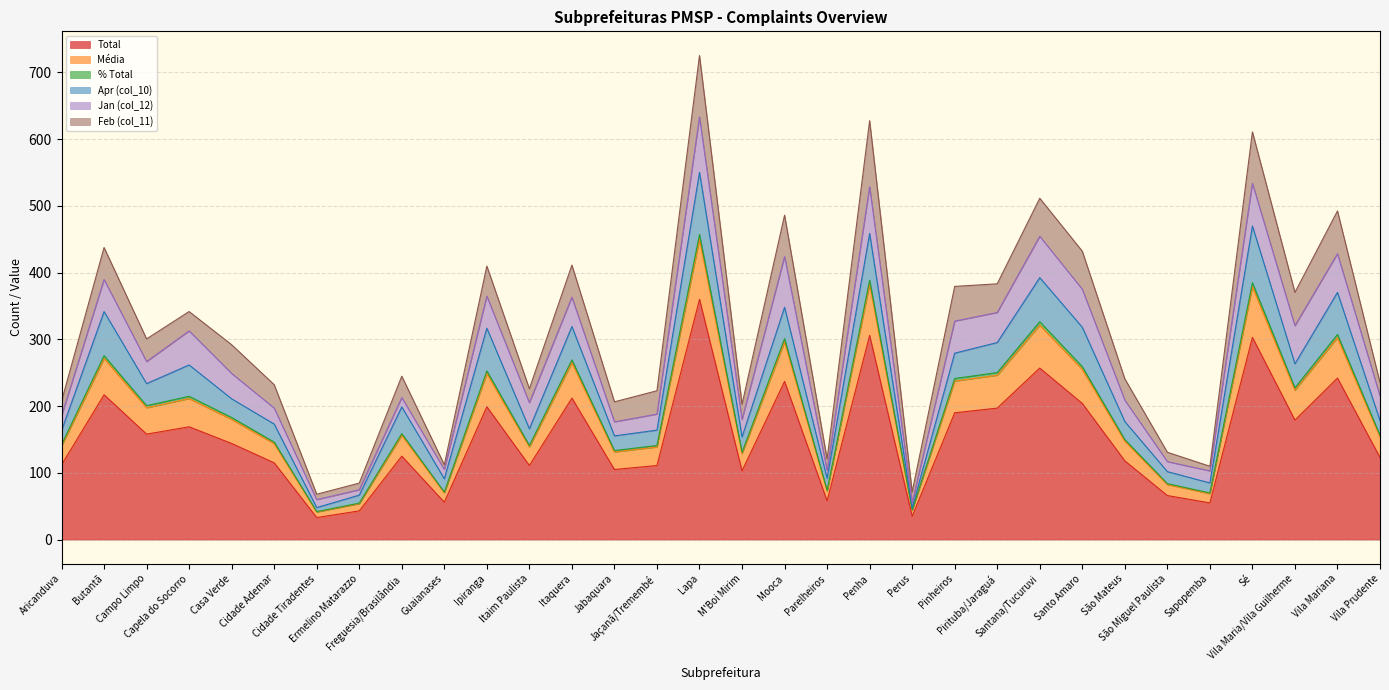

At which label does Total first exceed 144?

Butantã